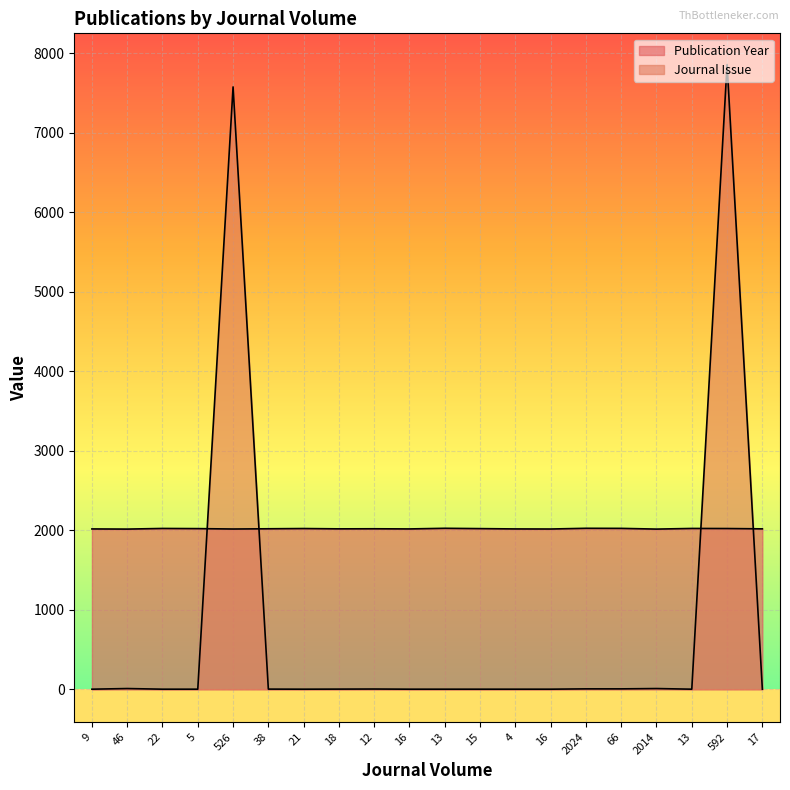

Count the Publication Year values in the range 2016 to 2022.

13